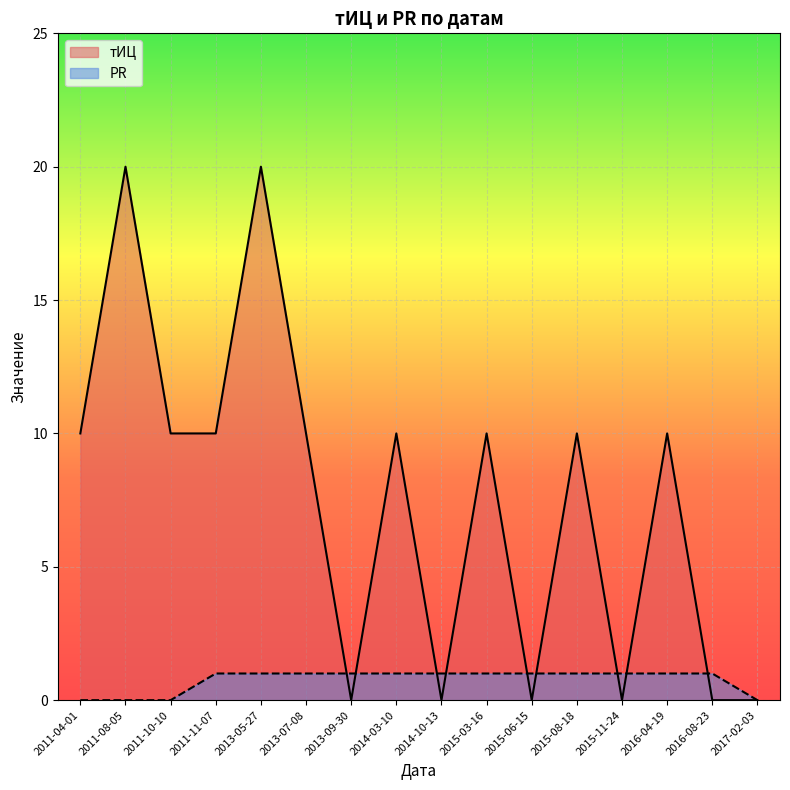

What is the sum of the тИЦ values at 2014-03-10 and 2011-08-05?

30